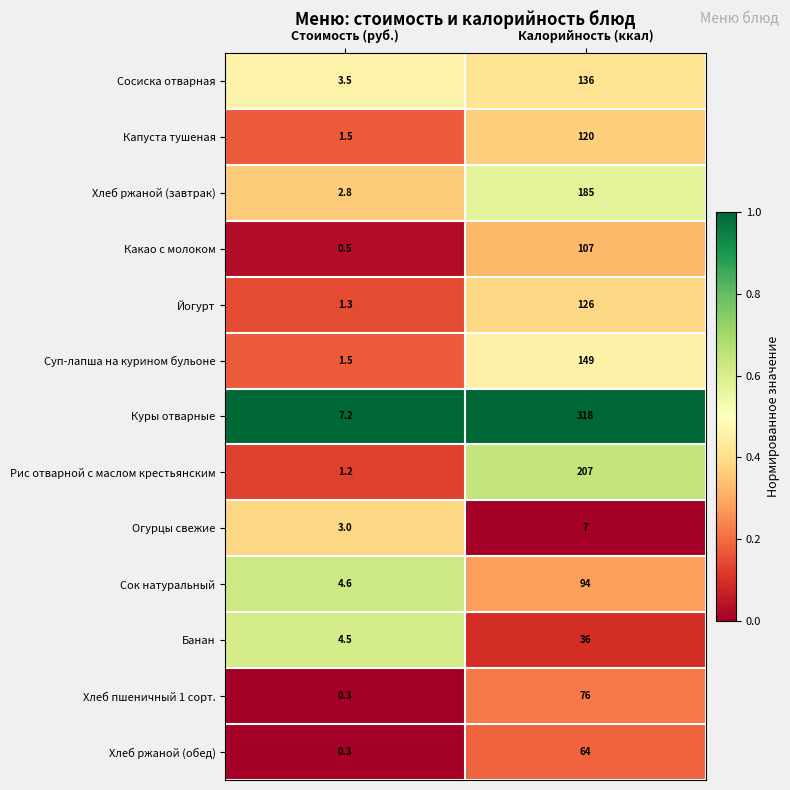

Which category has the highest value across all series?

Калорийность (ккал)